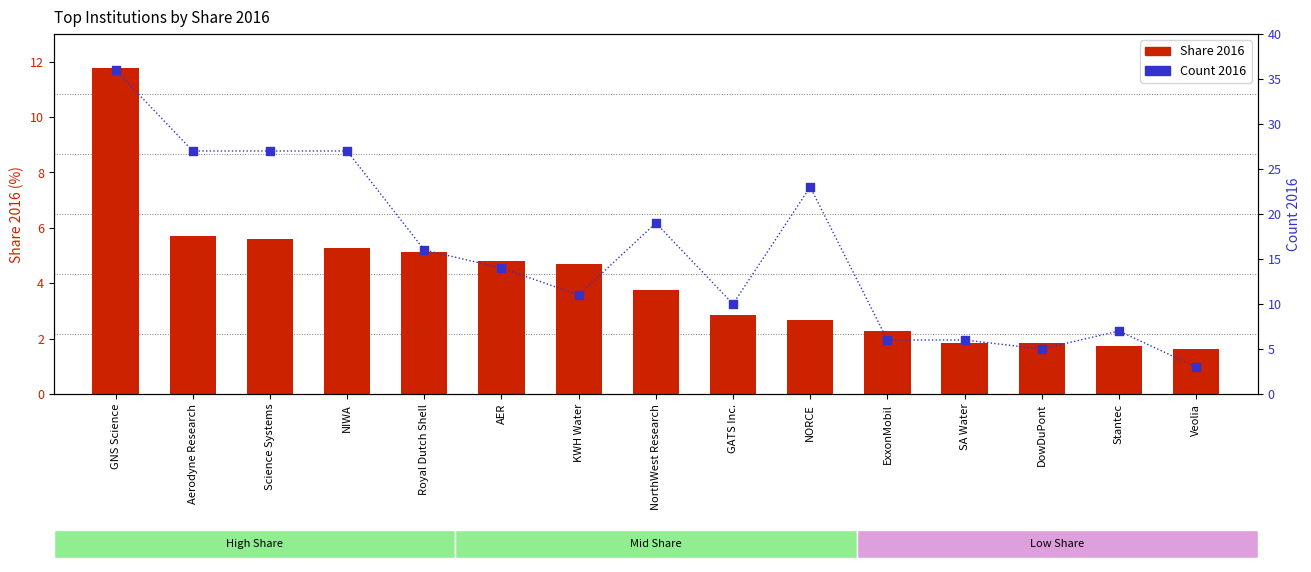

Which series has the largest Y range (max minus min)?

Count 2016